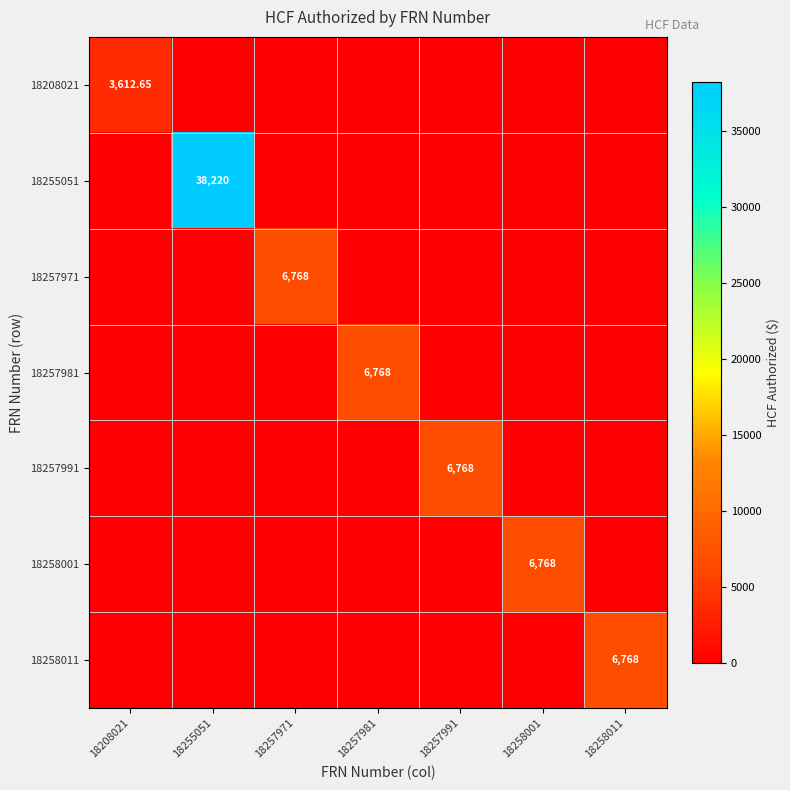

What is the difference between the maximum and second lowest values in the 18258011 series?

6768.0